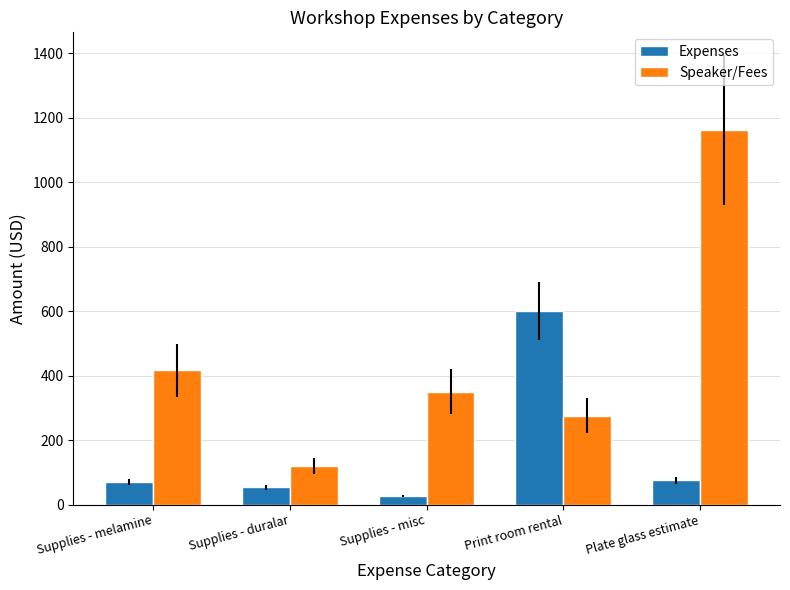

What position from the left is Plate glass estimate?

5